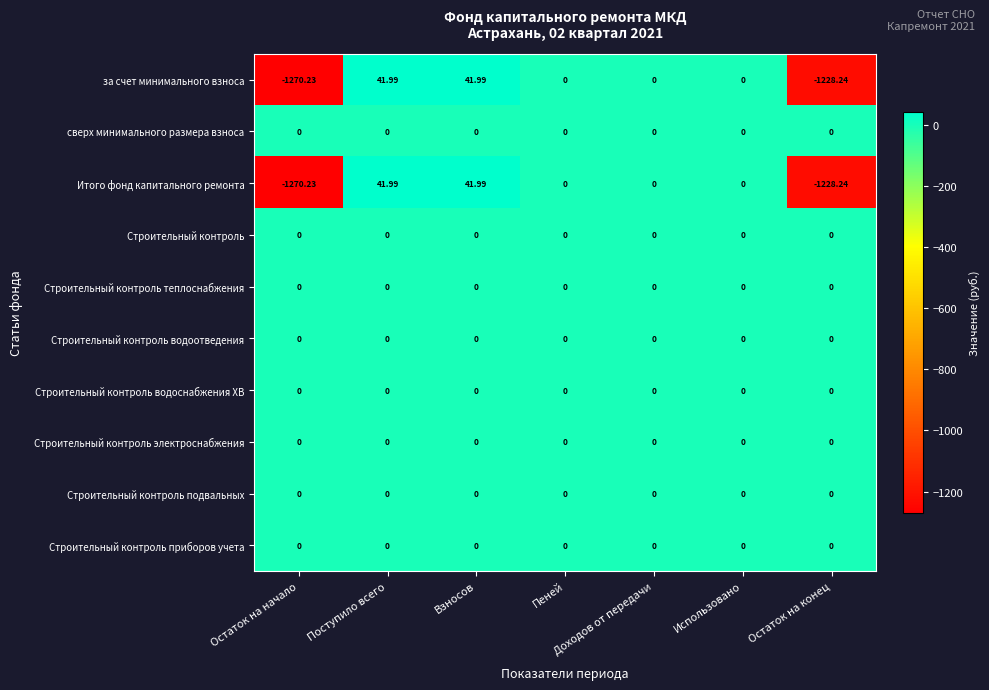

How many distinct data groups are displayed?

10